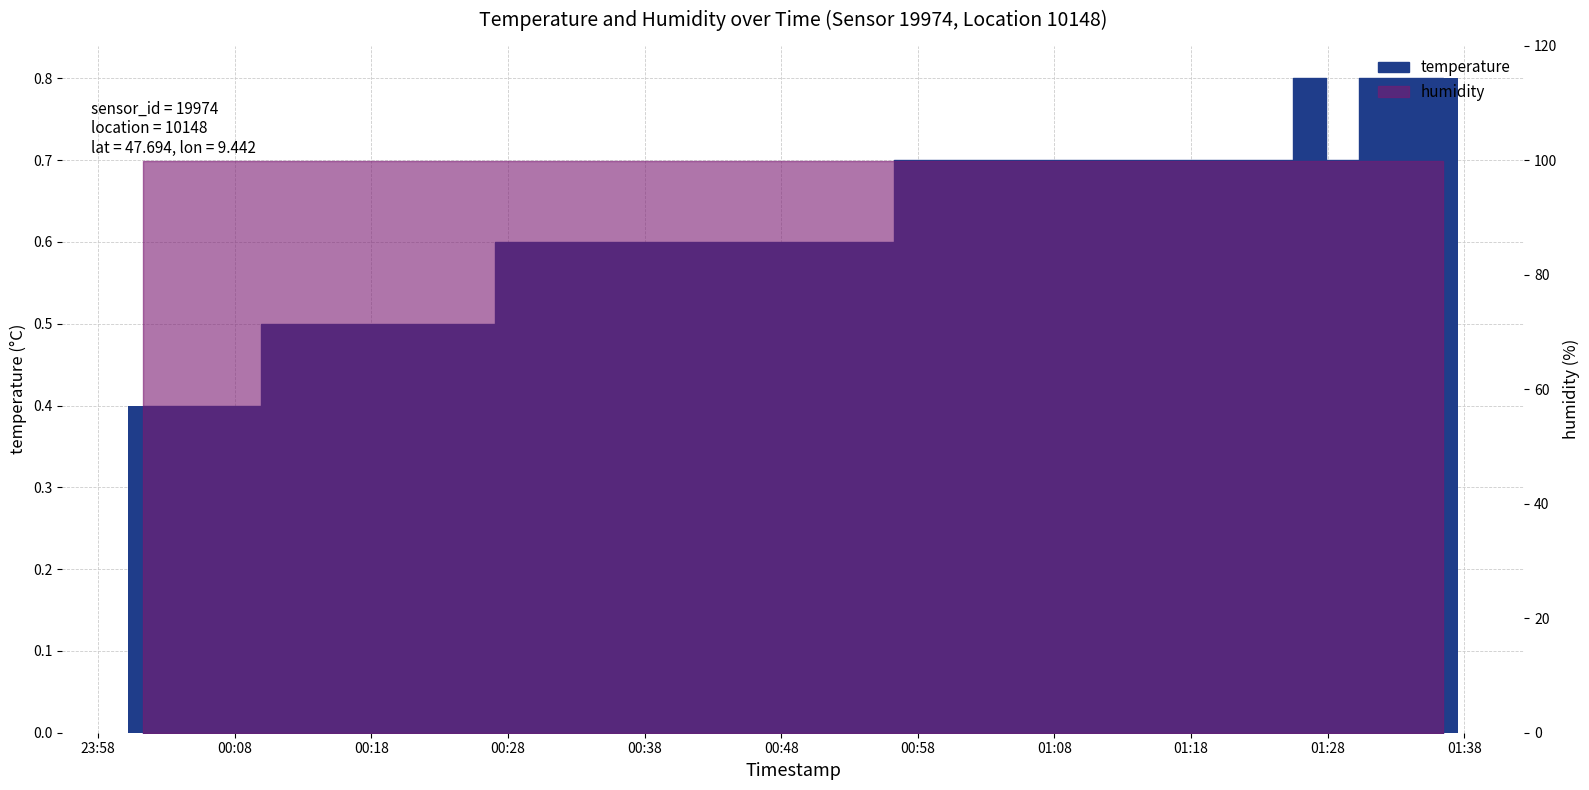

What is the sum of the values at 2023-03-01T01:36:27 and 2023-03-01T00:45:19?

1.4